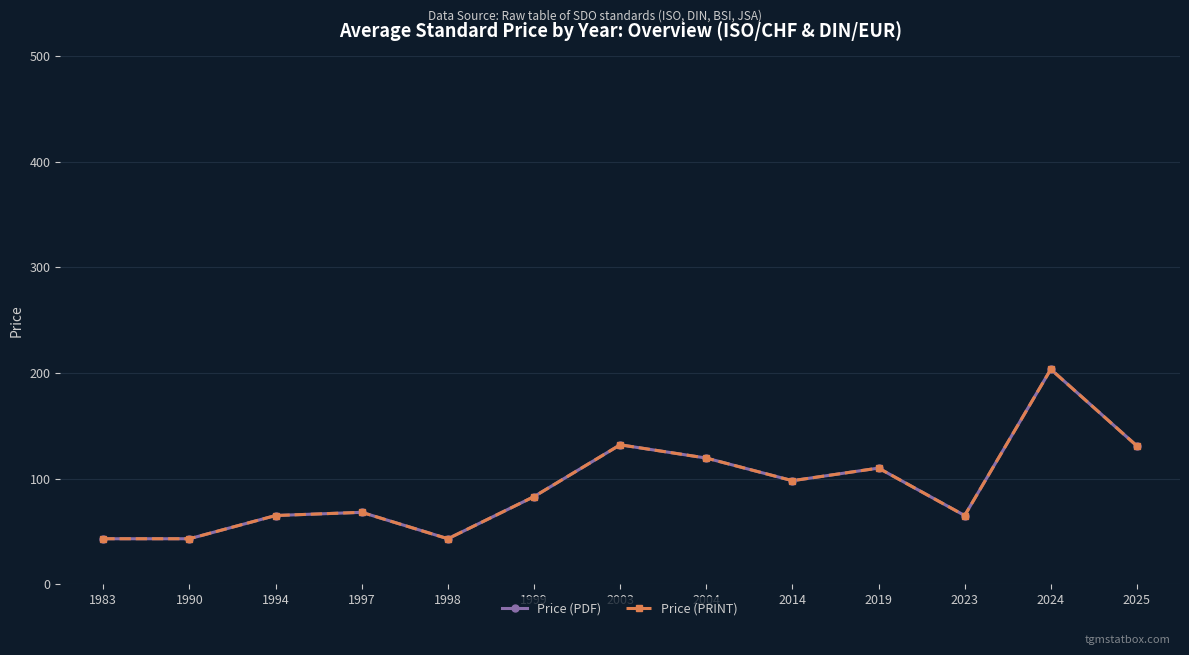

At how many categories does at least one series exceed 186?

1